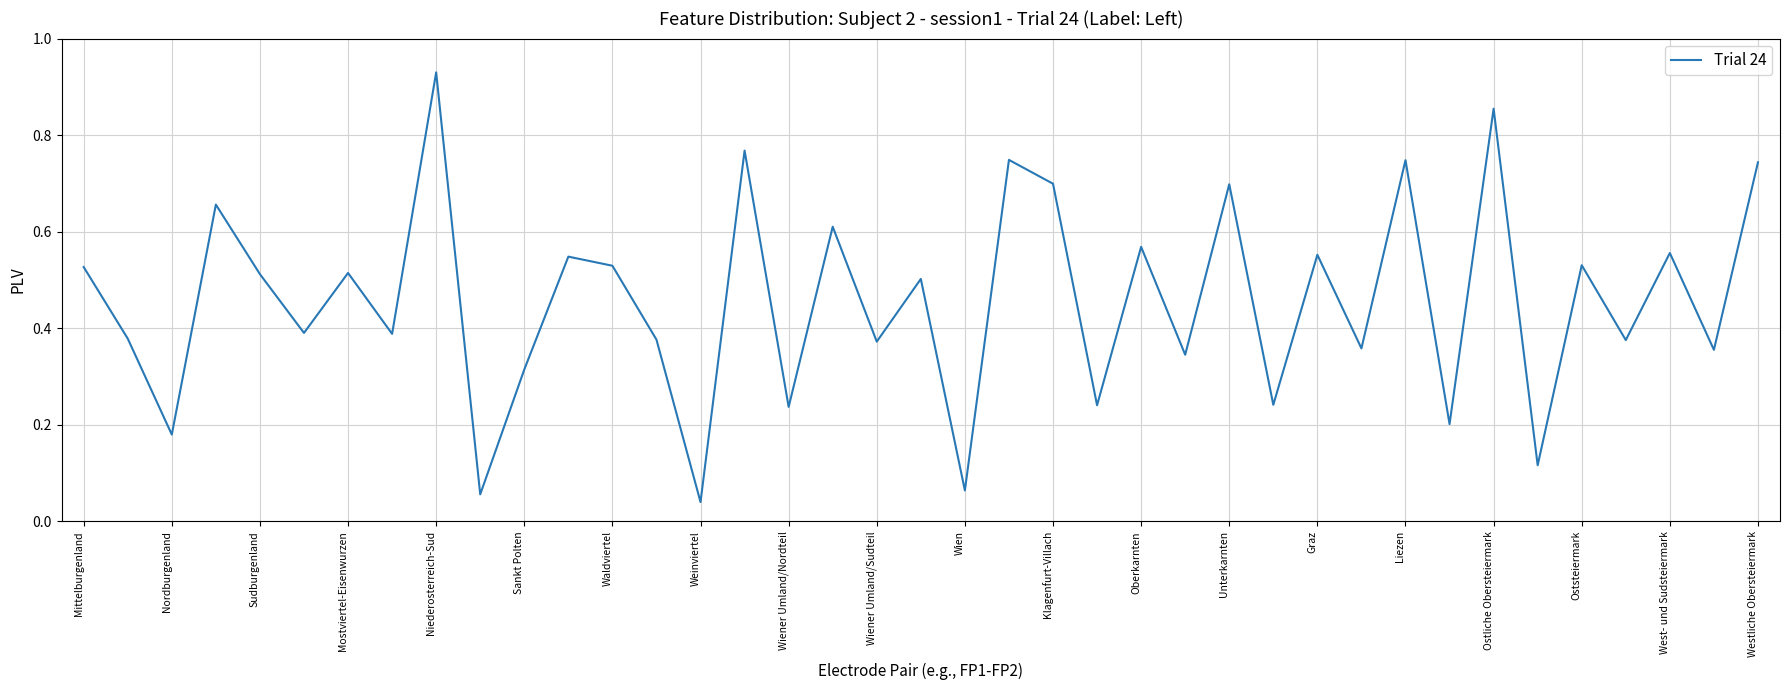

How many lines are shown in the chart?

1